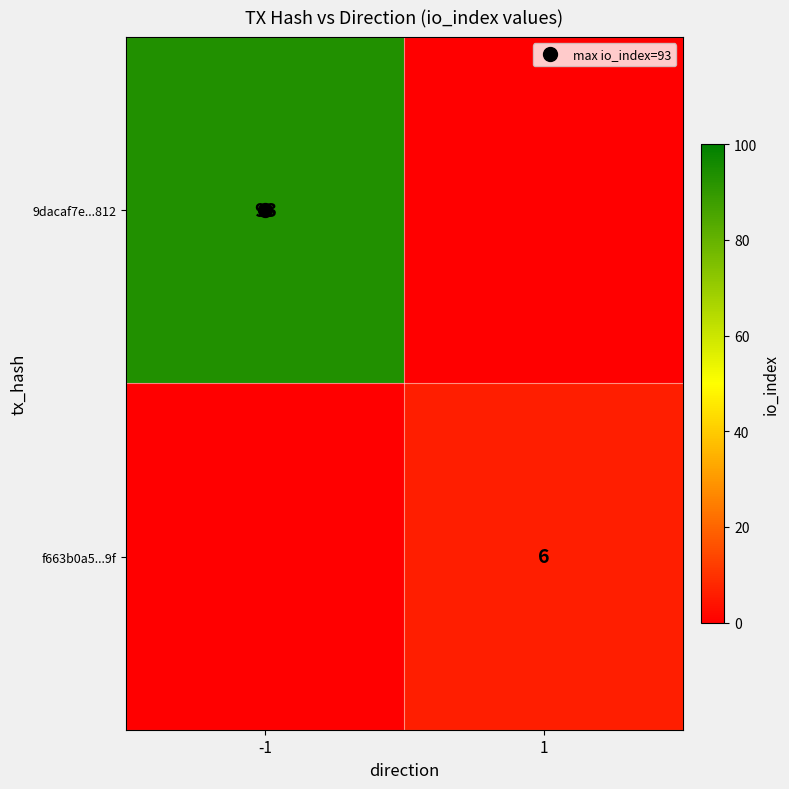

What is the average value of the 9dacaf7e...812 series?

46